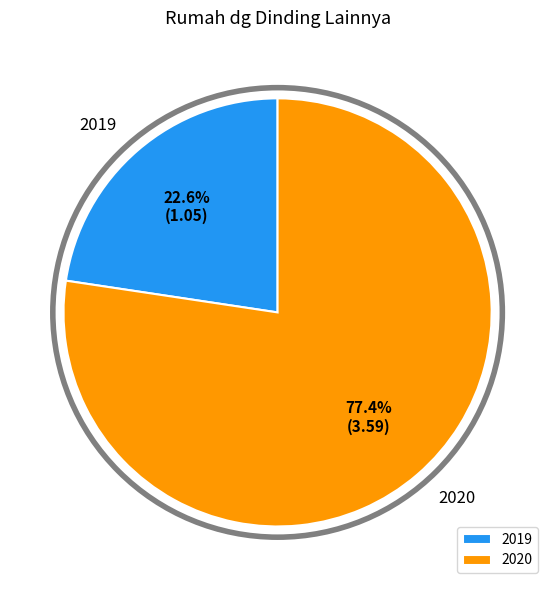

What is the largest slice in the pie chart?

2020